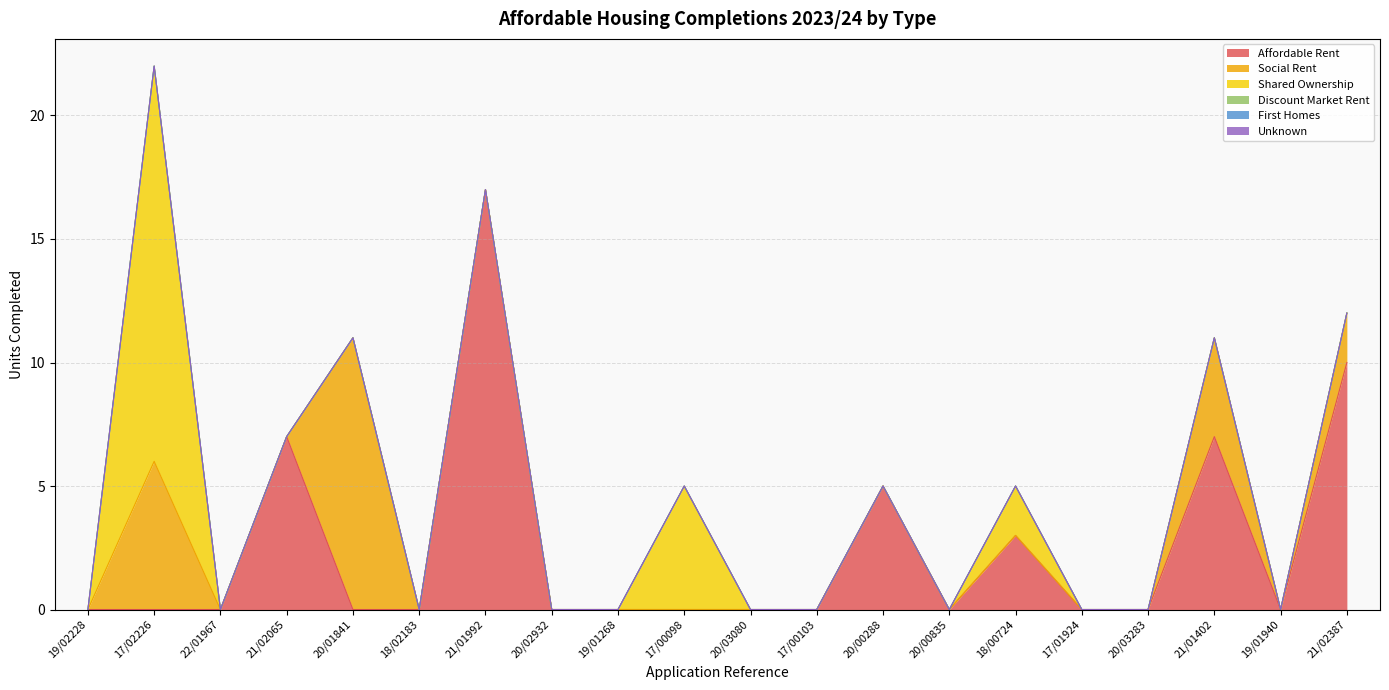

List the series in order of their peak value, highest first.

Affordable Rent, Shared Ownership, Social Rent, Discount Market Rent, First Homes, Unknown